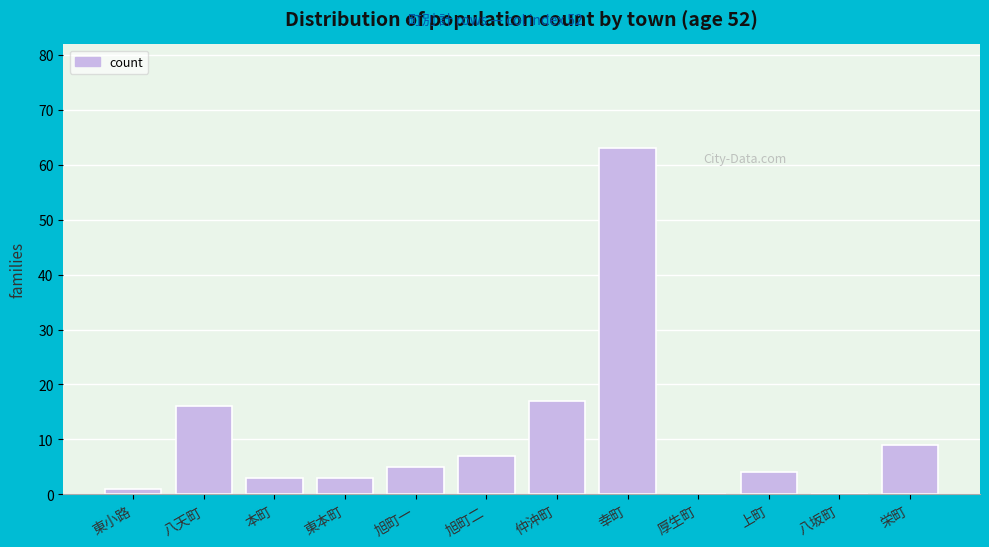

Reading left to right, extract all data points from this chart.

東小路=1	八天町=16	本町=3	東本町=3	旭町一=5	旭町二=7	仲沖町=17	幸町=63	厚生町=0	上町=4	八坂町=0	栄町=9